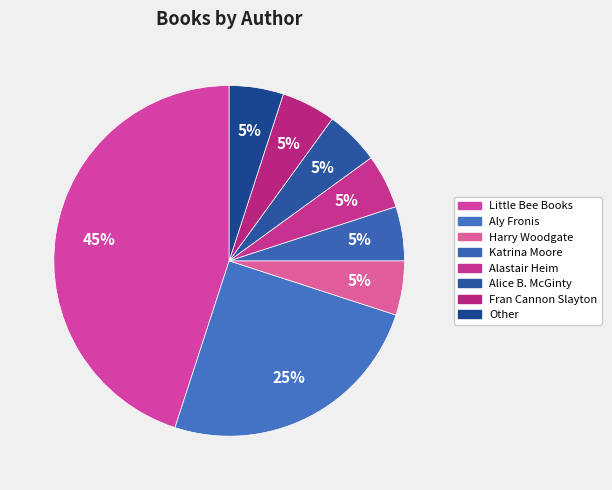

What is the largest slice in the pie chart?

Little Bee Books